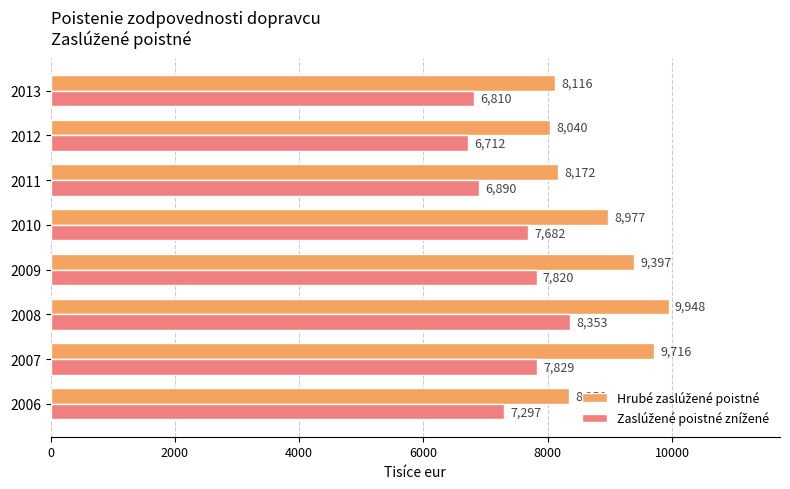

What is the smallest value displayed?

6712.1